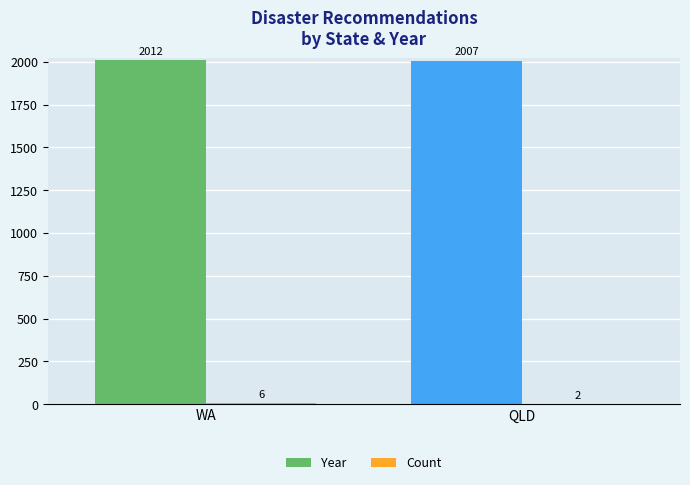

Which series has the largest total across all categories?

Year